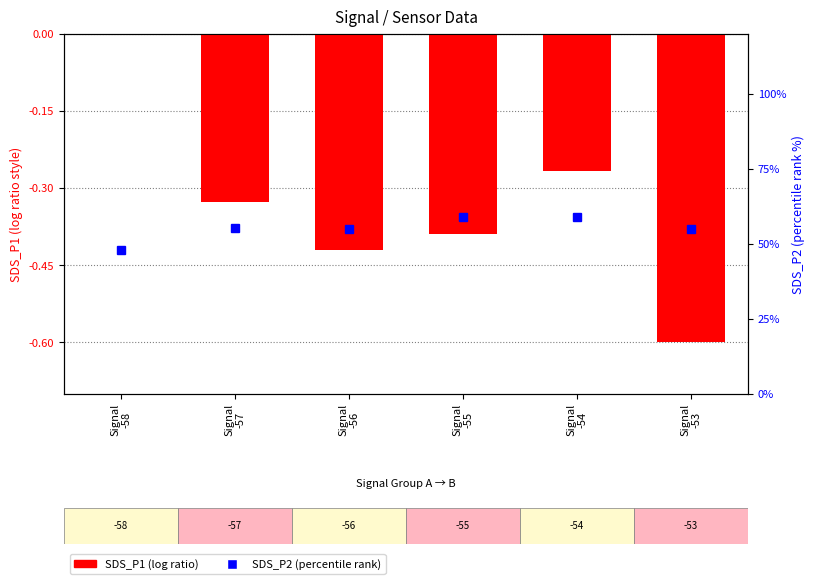

What is the minimum value shown in the chart?

-0.6